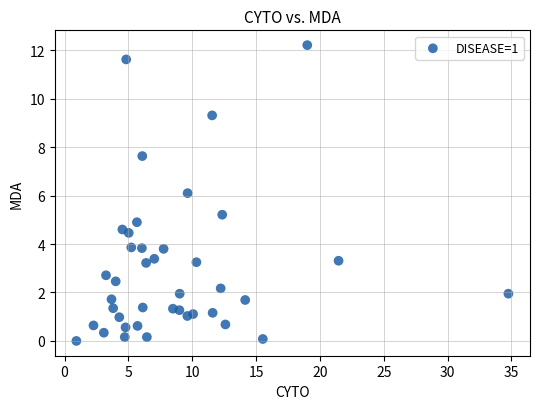

What is the range of X values (max minus min)?

33.8